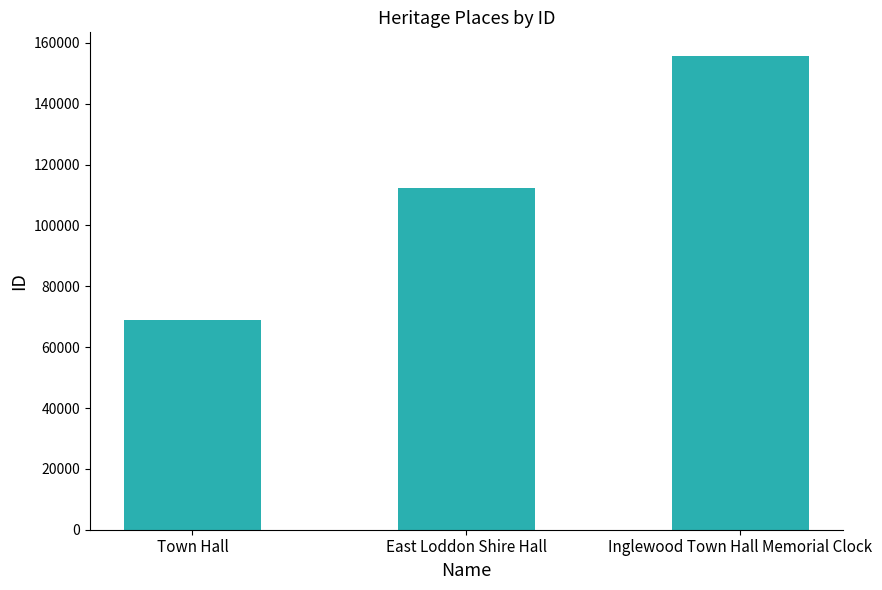

What is the change in value from Town Hall to Inglewood Town Hall Memorial Clock?

+86884